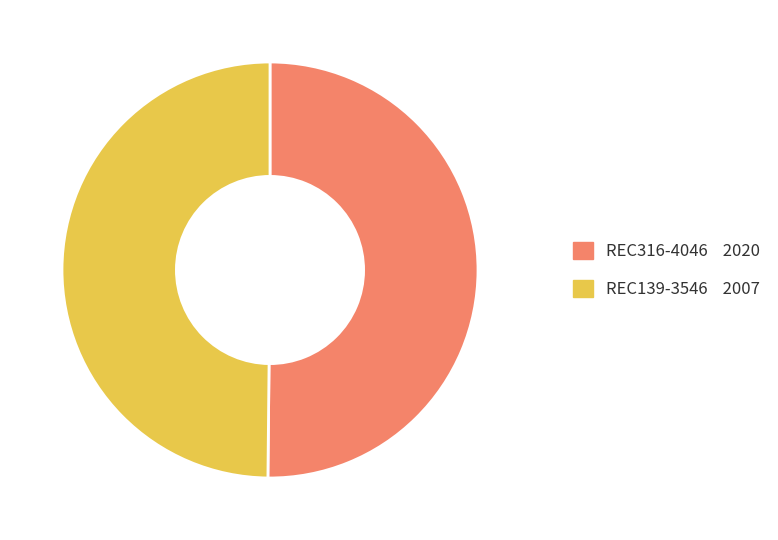

Is the sum of REC316-4046 and REC139-3546 greater than half?

Yes